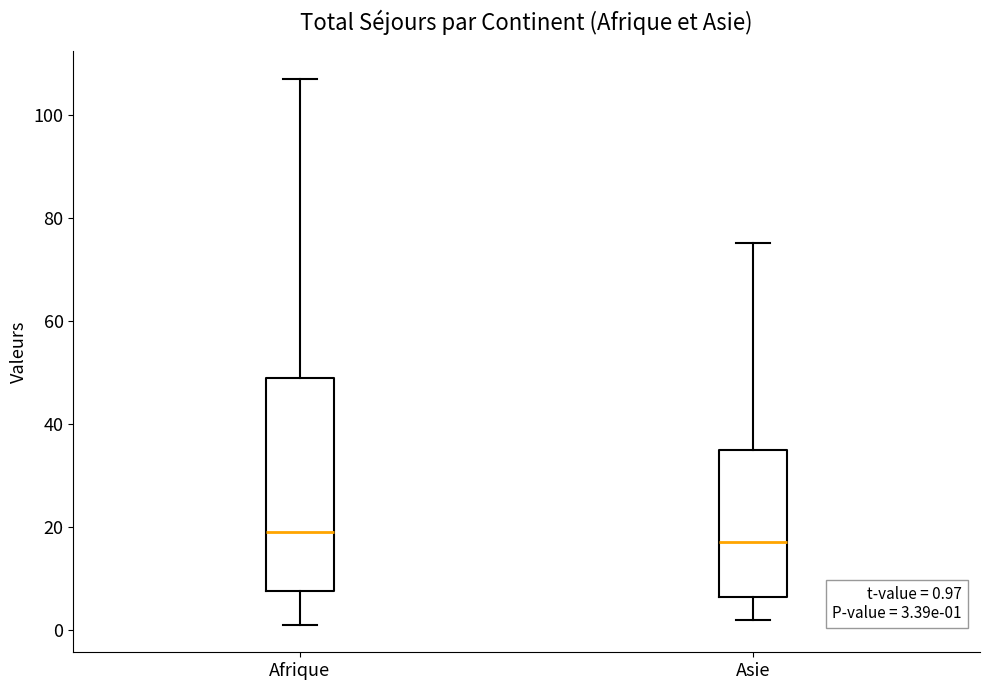

Which box's median line is the highest?

Afrique